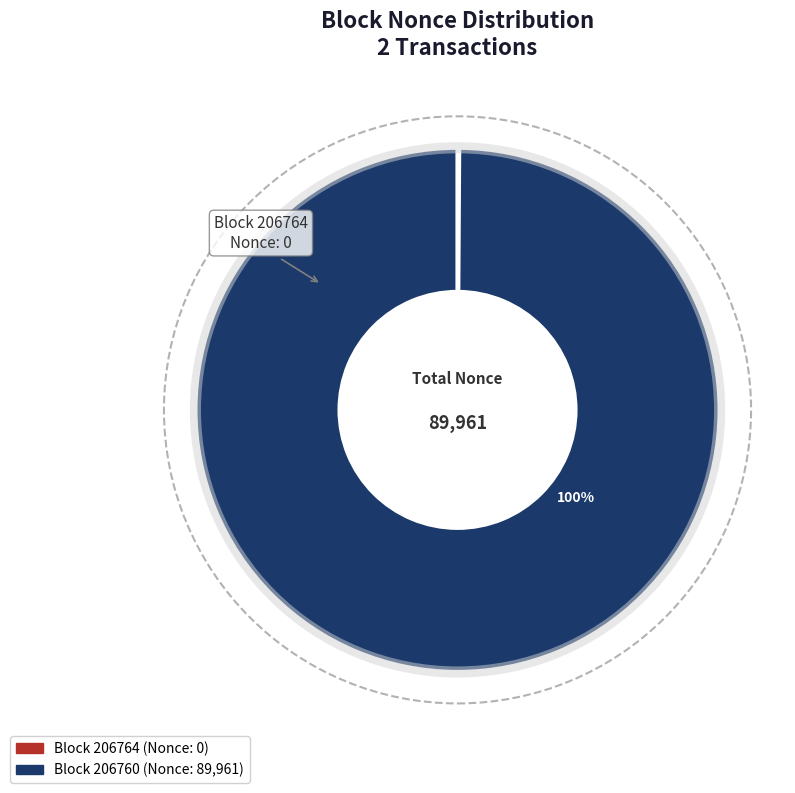

Is there any slice that represents more than half of the pie?

Yes